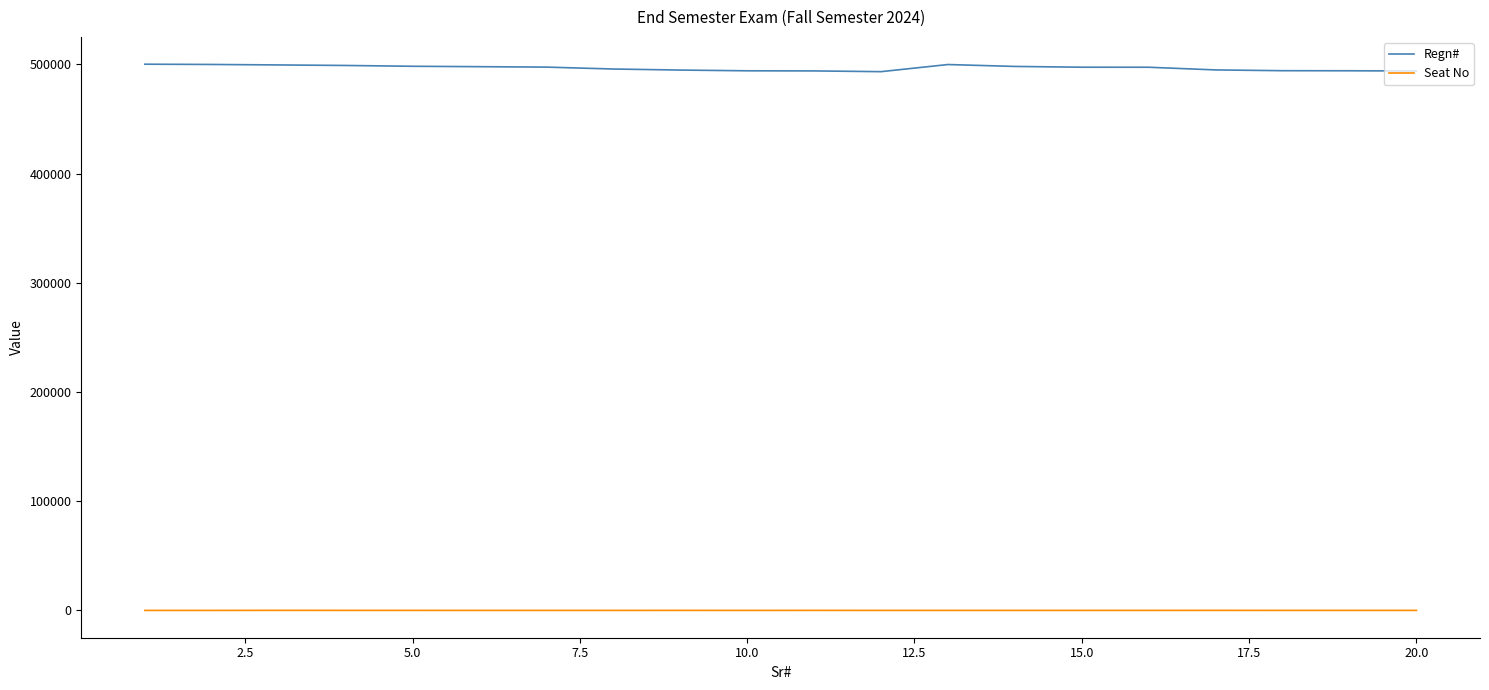

What is the minimum value shown in the chart?

2